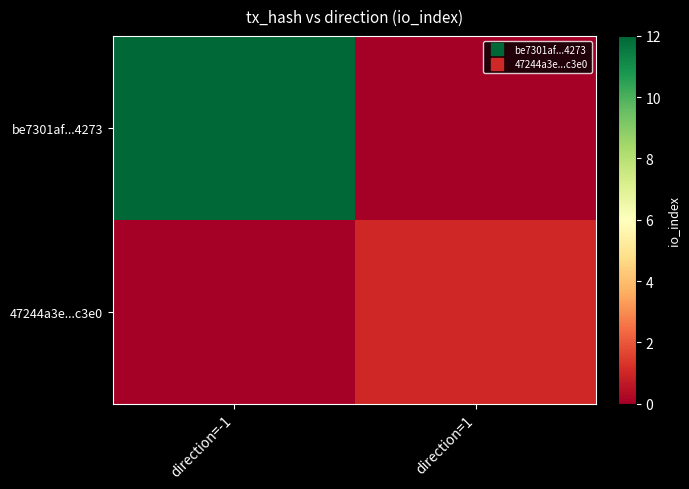

Reading left to right, what are all the values shown in this chart?

be7301af...4273: direction=-1=12	direction=1=0
47244a3e...c3e0: direction=-1=0	direction=1=1